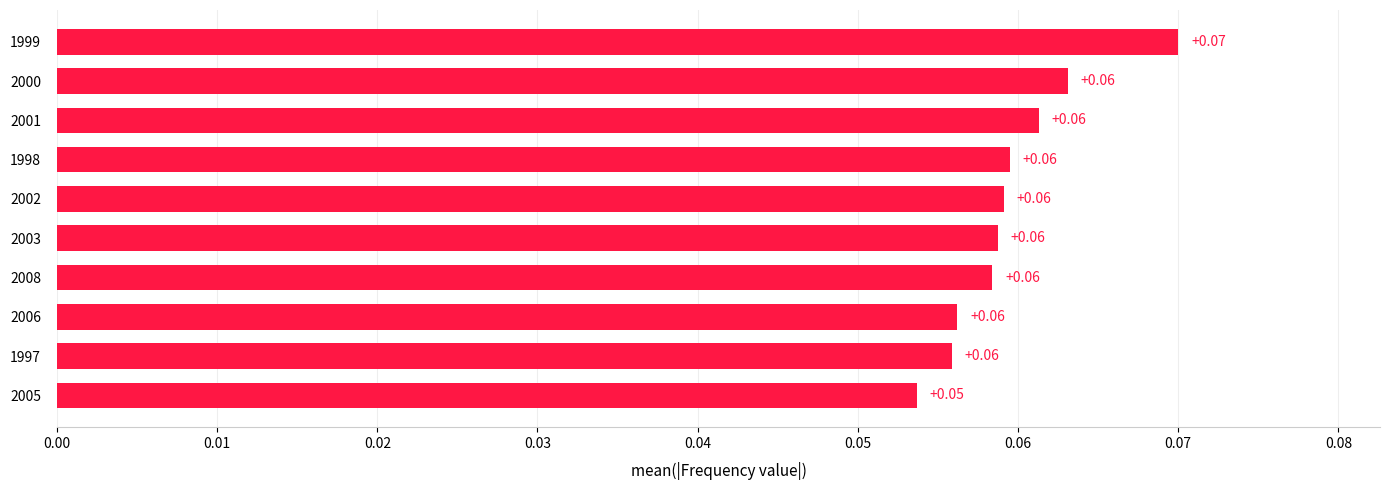

Which has a higher value, 1999 or 2003?

1999